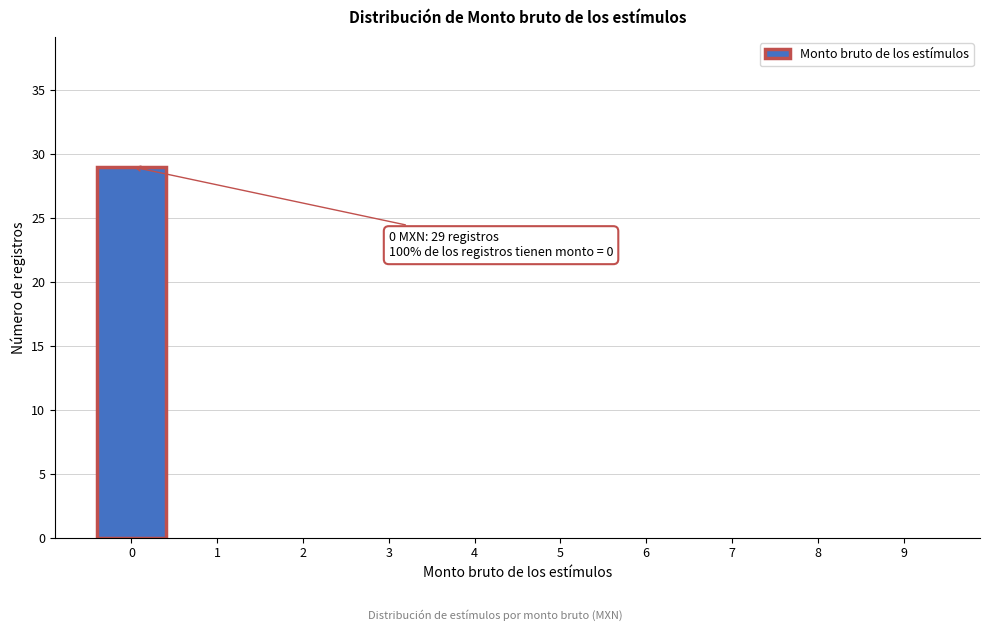

Reading left to right, extract all data points from this chart.

0=29	1=0	2=0	3=0	4=0	5=0	6=0	7=0	8=0	9=0